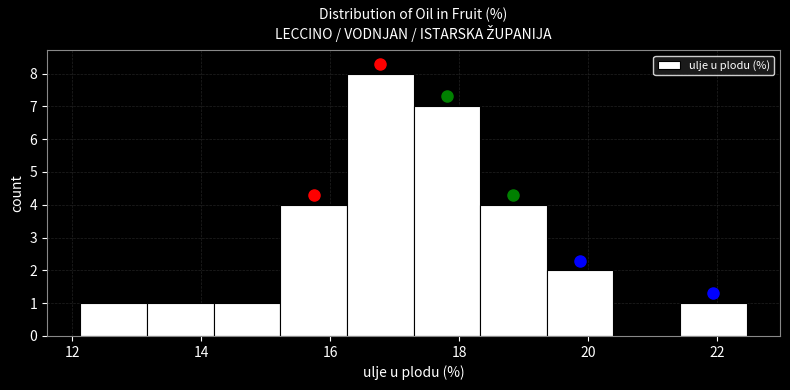

What is the height of the bar covering 18.4 to 19.4 on the x-axis? Neither the bar edges nor the heights are printed on the chart, so give them approximately, as read against the axes.

4